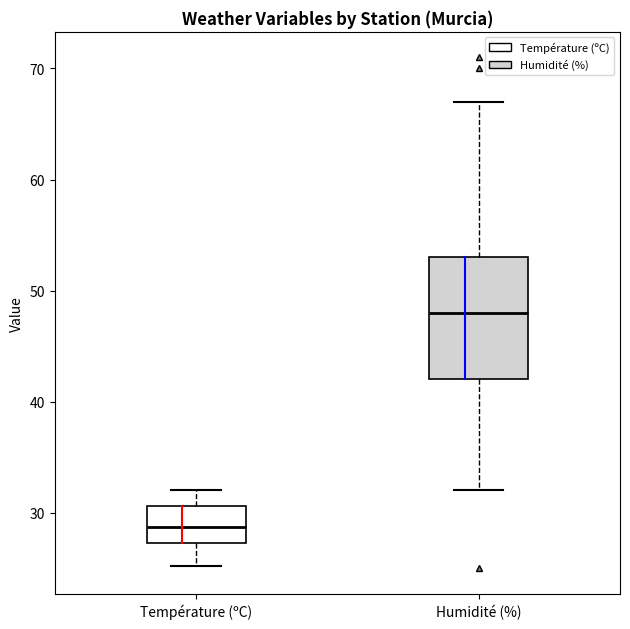

Reading left to right, read every box against the y-axis: the position of its median line, the range the box covers, and the ends of its whiskers. The values are not printed on the chart, so give them approximately, as read against the axis.

Température (ºC): median 29, box 27 to 31, whiskers 25 to 32
Humidité (%): median 48, box 42 to 53, whiskers 32 to 67